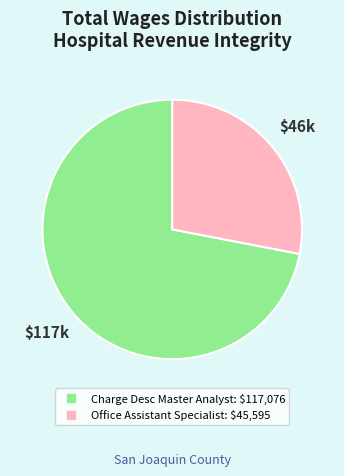

Which slice is the smallest?

Office Assistant Specialist